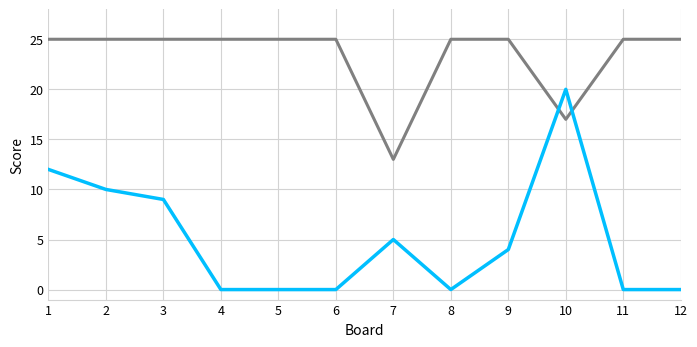

What is the total value across all series at 6?

25